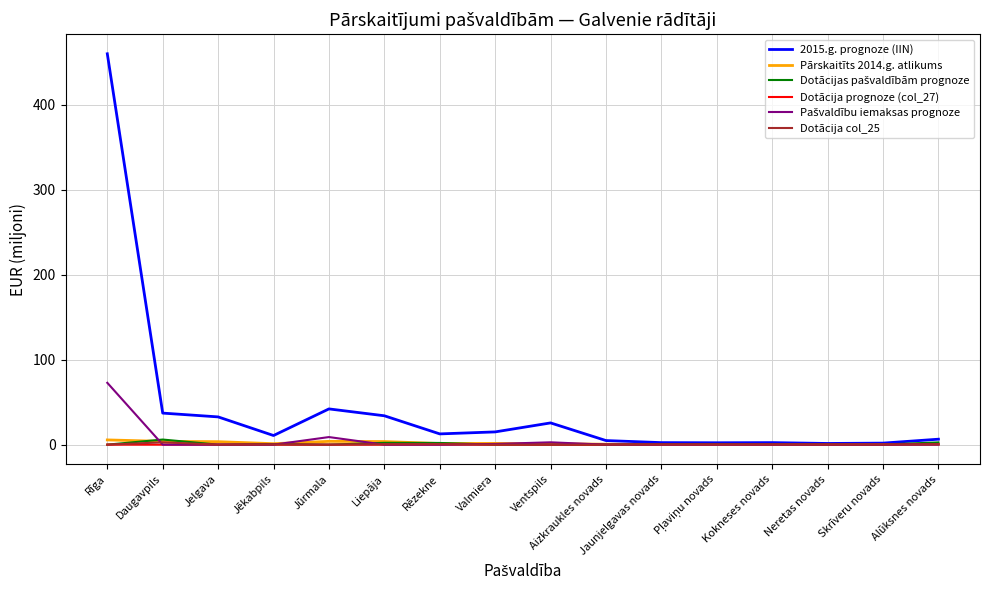

What position from the left is Jelgava?

3